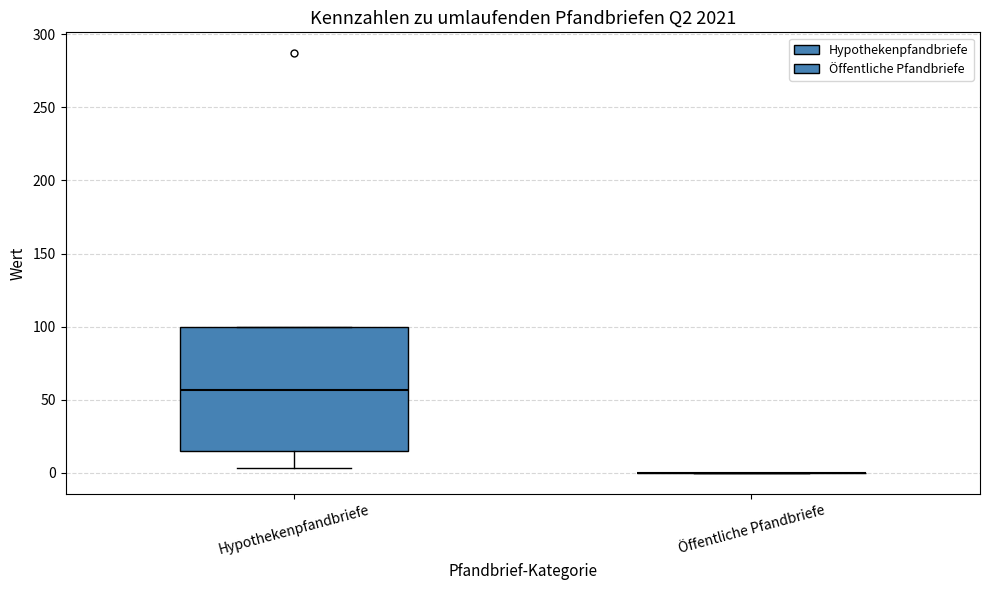

Reading left to right, read every box against the y-axis: the position of its median line, the range the box covers, and the ends of its whiskers. The values are not printed on the chart, so give them approximately, as read against the axis.

Hypothekenpfandbriefe: median 55, box 15 to 100, whiskers 5 to 100
Öffentliche Pfandbriefe: box collapsed to a line at 0, whiskers 0 to 0